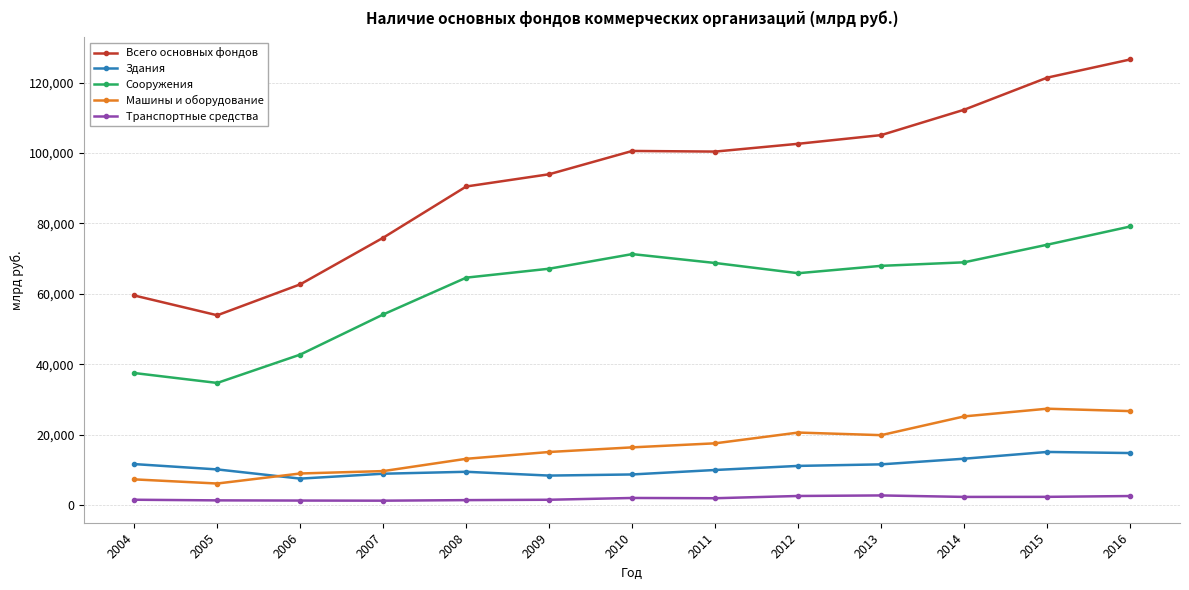

What are all the series names shown in the legend?

Всего основных фондов, Здания, Сооружения, Машины и оборудование, Транспортные средства